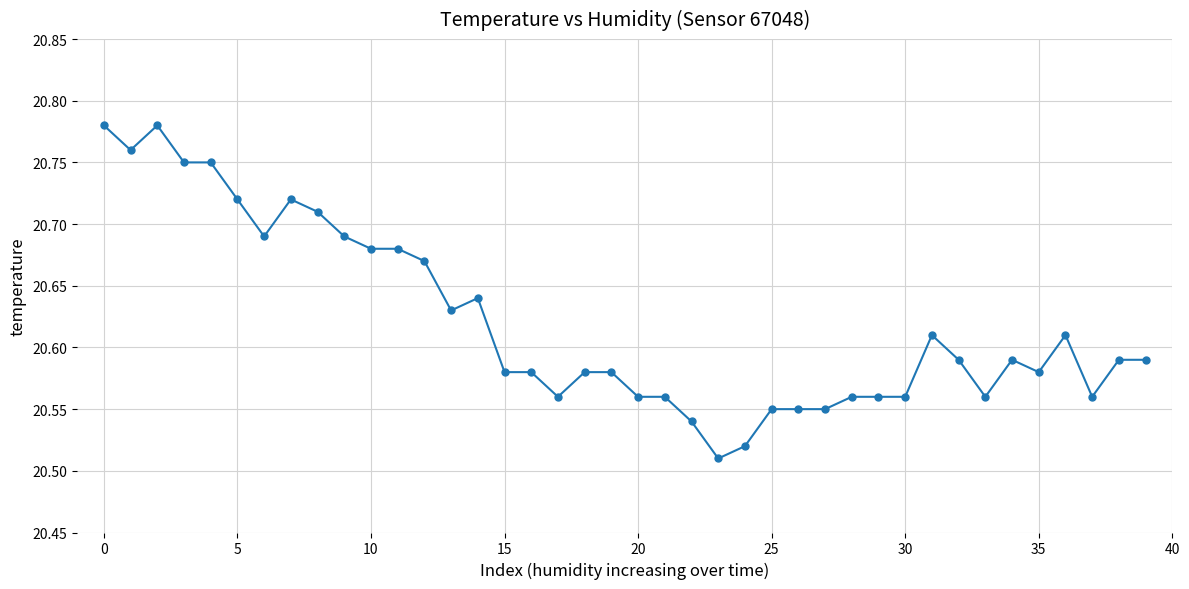

How many values are between 20 and 21?

40